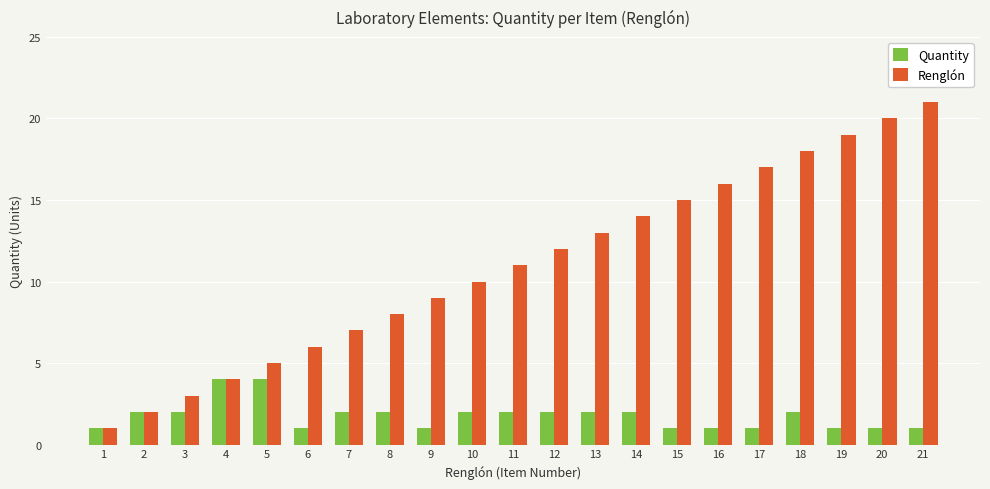

List the series in order of their overall mean, highest first.

Renglón, Quantity